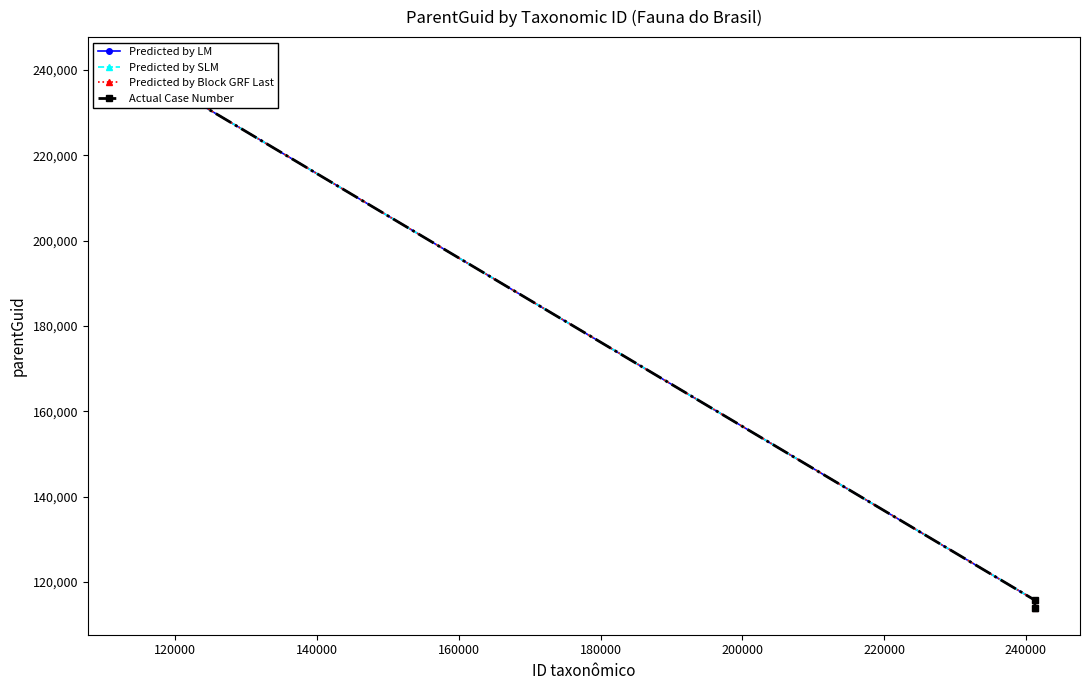

Which series has the largest range (max minus min)?

Predicted by LM